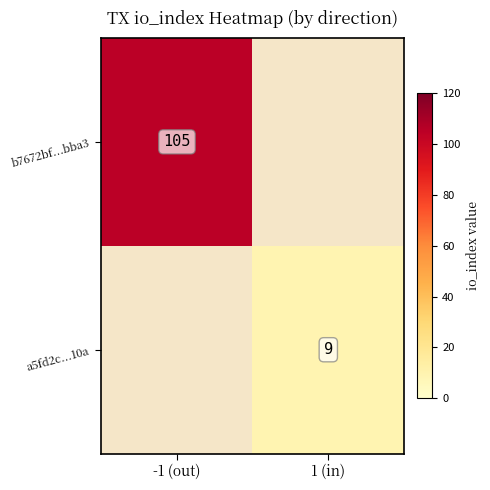

The b7672bf...bba3 series shows 178 at -1 (out). True or false?

False